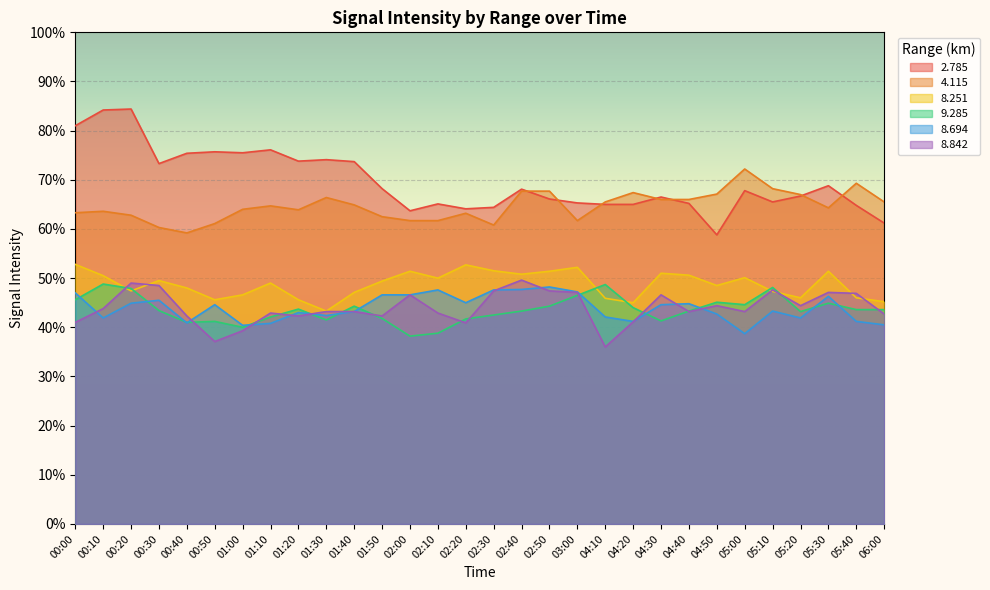

Which category has the lowest value across all series?

04:10